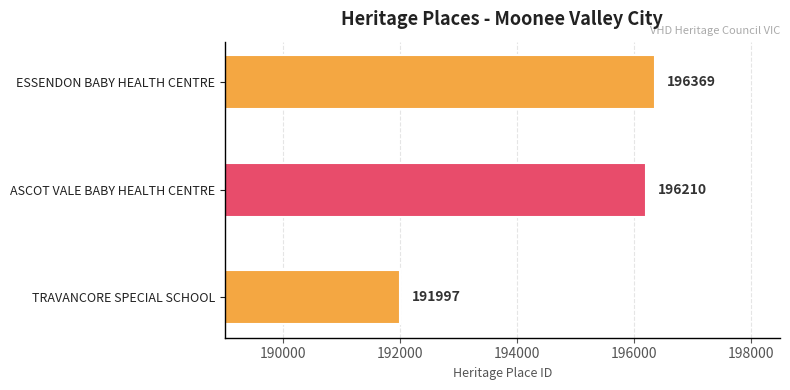

What value does the data have at ESSENDON BABY HEALTH CENTRE, to the nearest 100?

196400